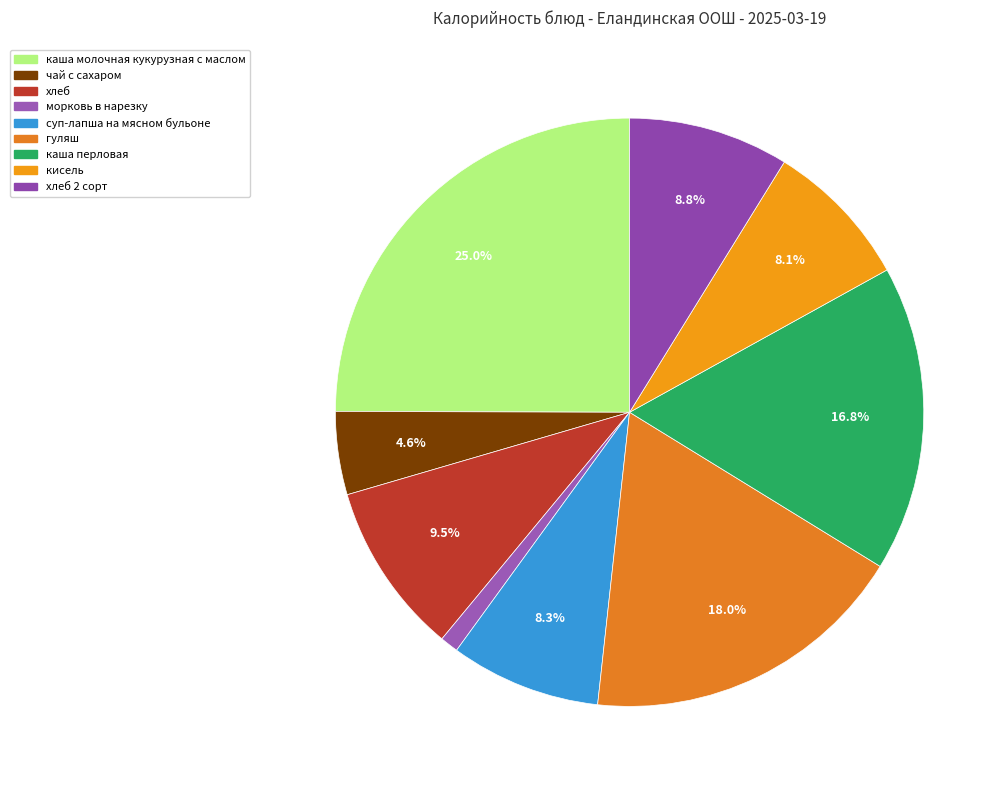

True or false: каша молочная кукурузная с маслом accounts for 39% of the total.

False